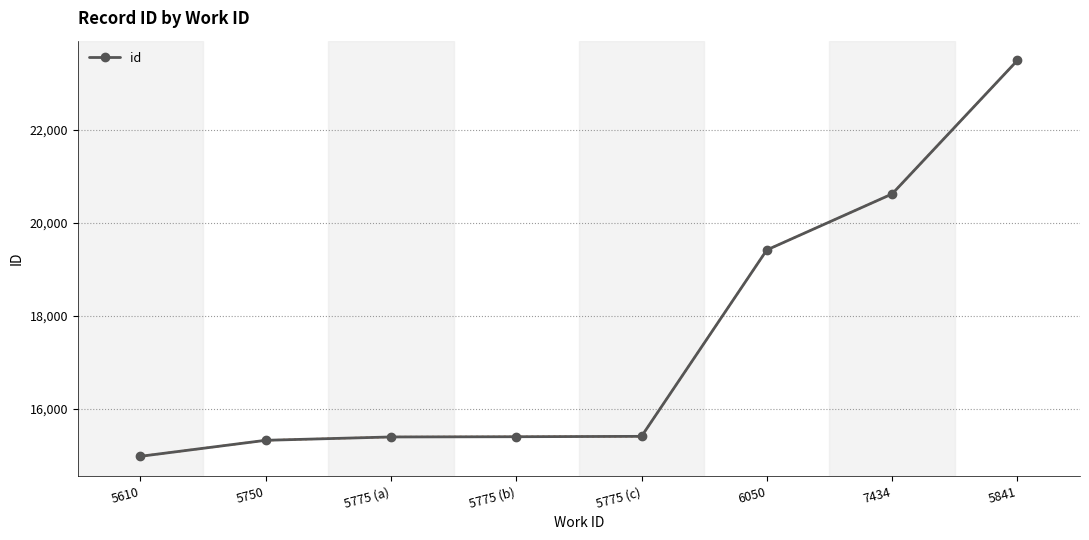

What is the value of the 1st point from the left?

14985